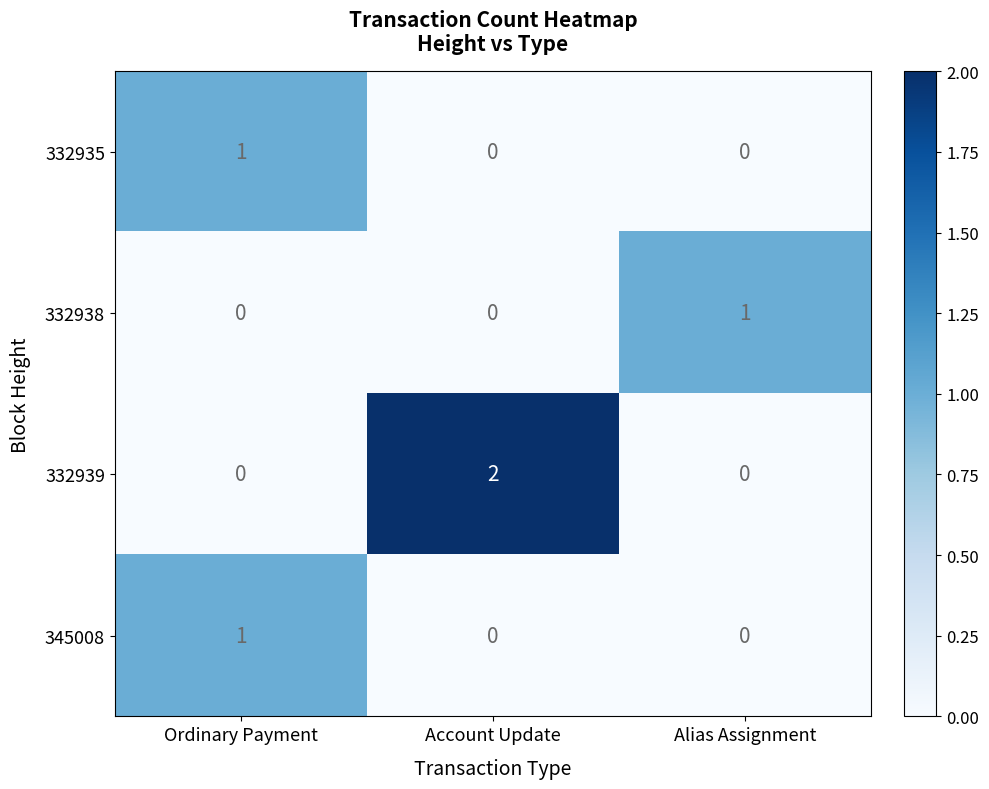

The 332935 series shows 0 at Account Update. True or false?

True